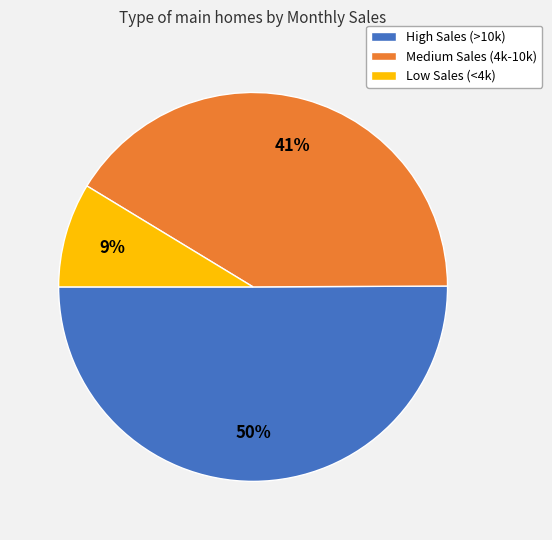

Which slice is the largest?

High Sales (>10k)